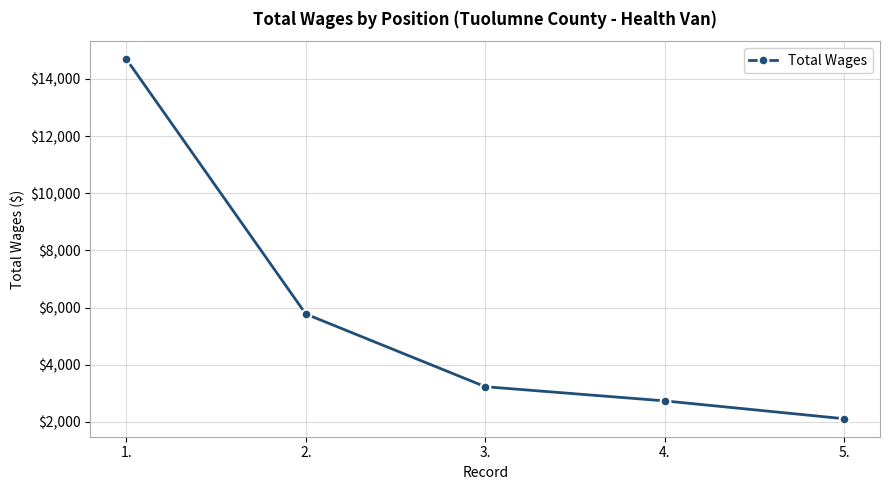

Count the number of categories in the chart.

5